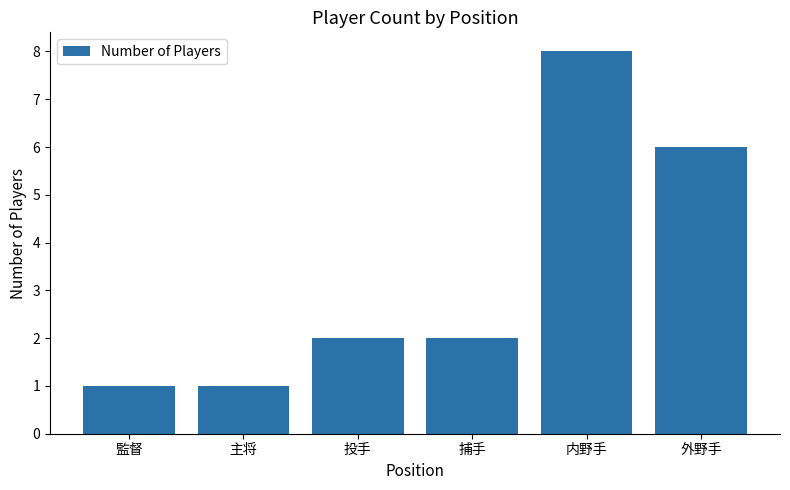

What is the sum of the values at 投手 and 主将?

3